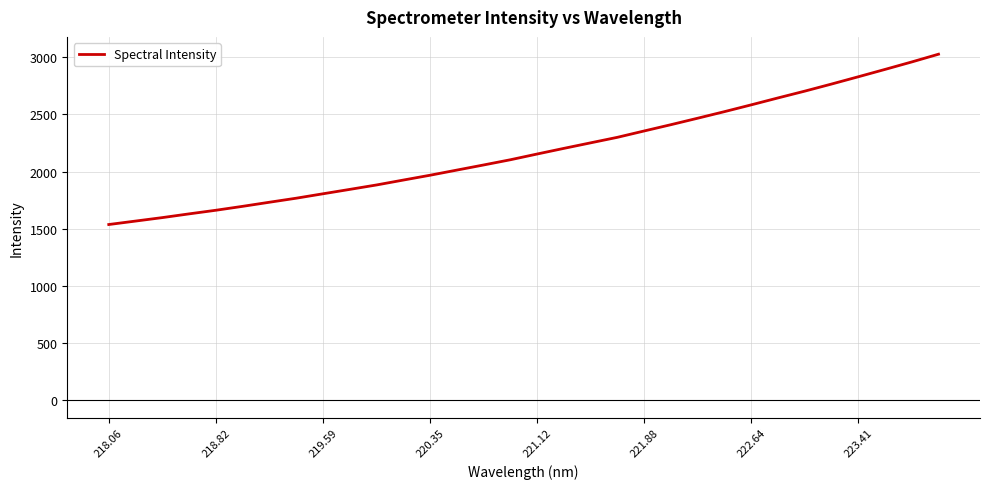

What is the minimum value shown in the chart?

1537.2